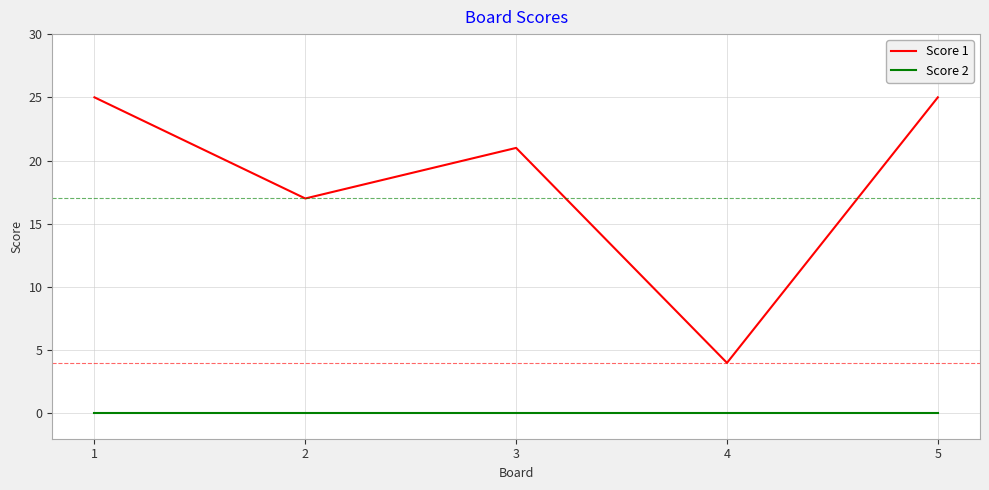

What is the sum of all Score 1 values?

92